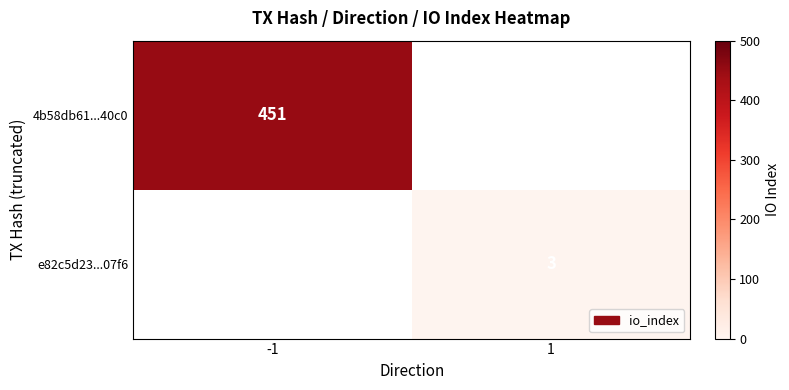

The e82c5d23...07f6 series shows 5 at 1. True or false?

False